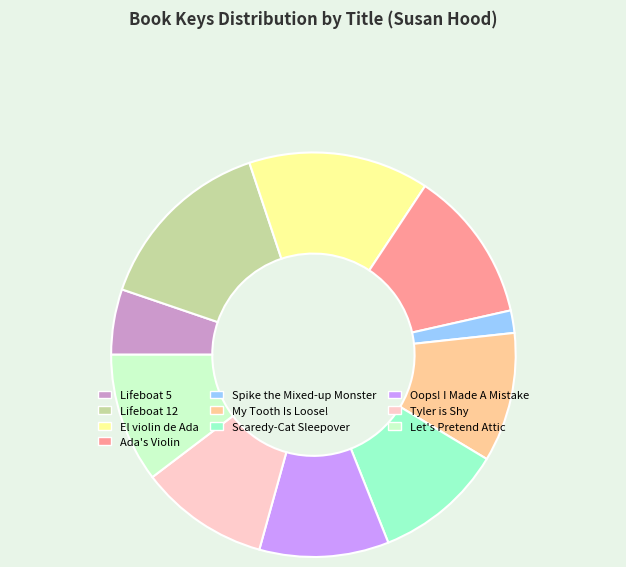

The Oops! I Made A Mistake slice represents 18% of the pie. True or false?

False